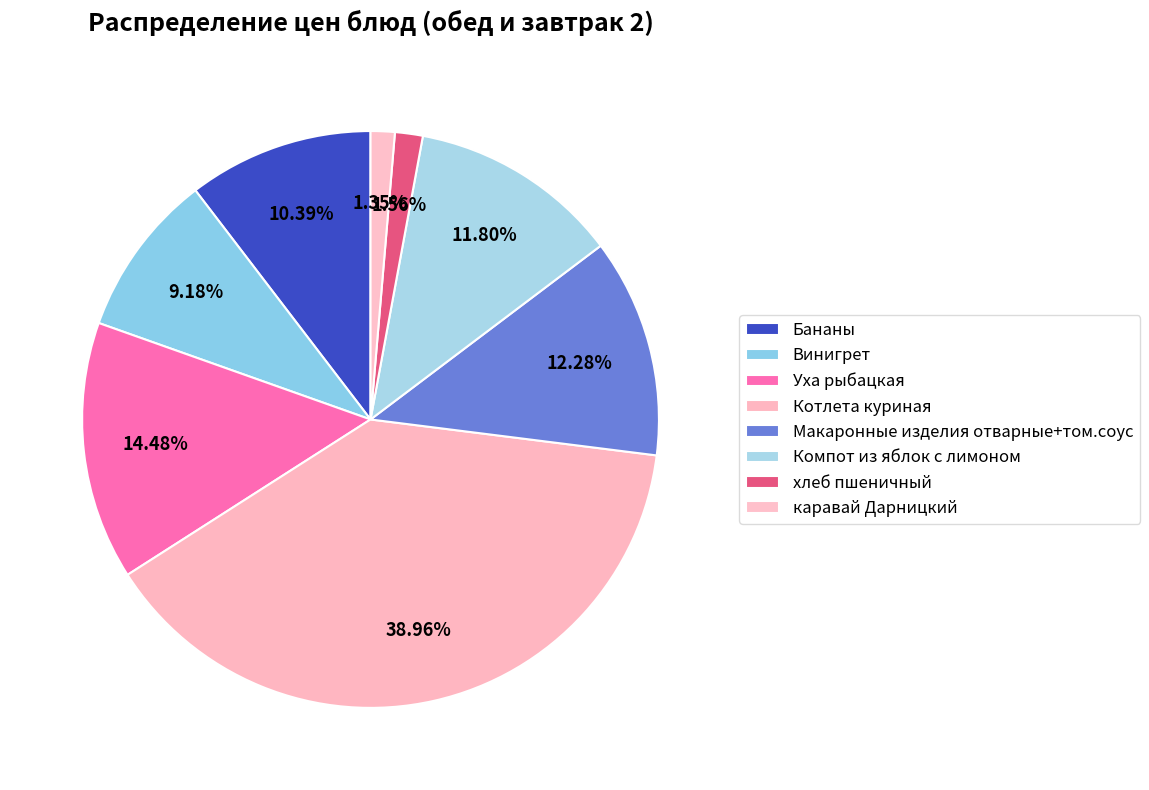

How many segments does this pie chart have?

8